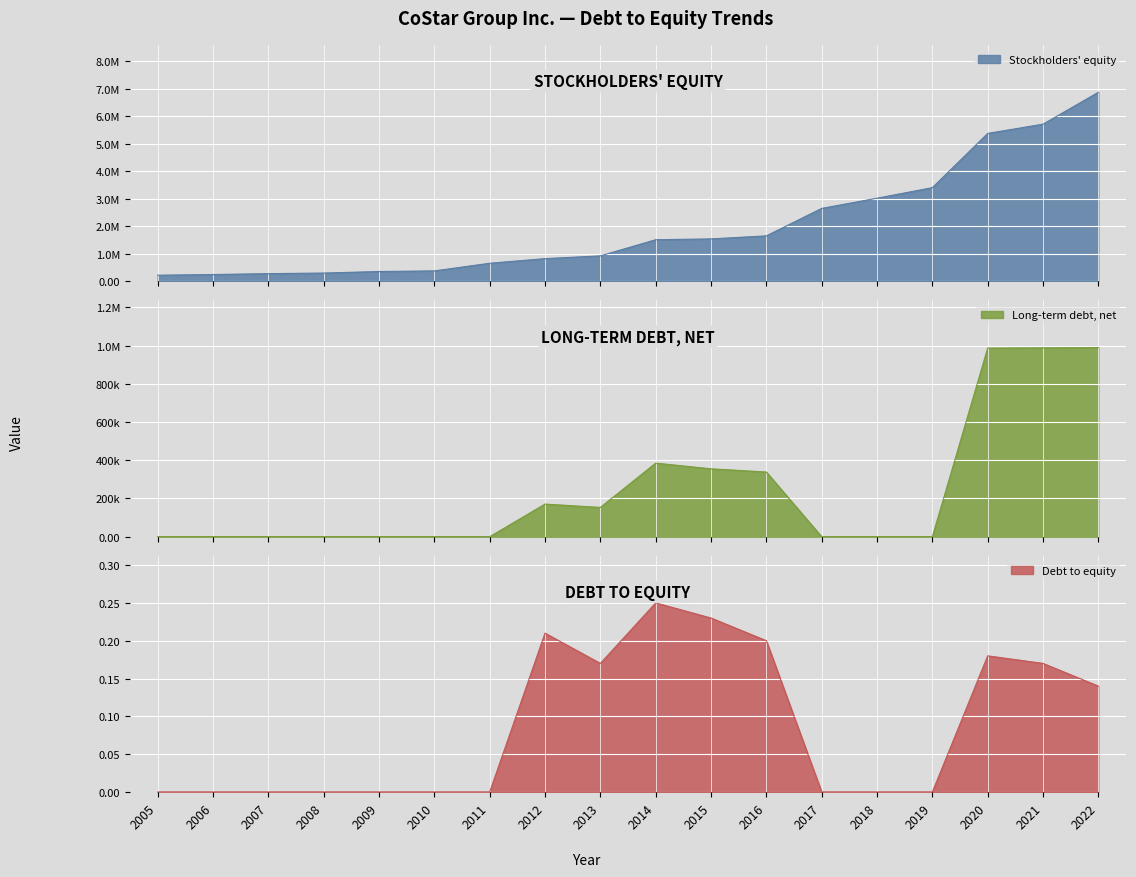

Where is the first local maximum for Debt to equity?

2012